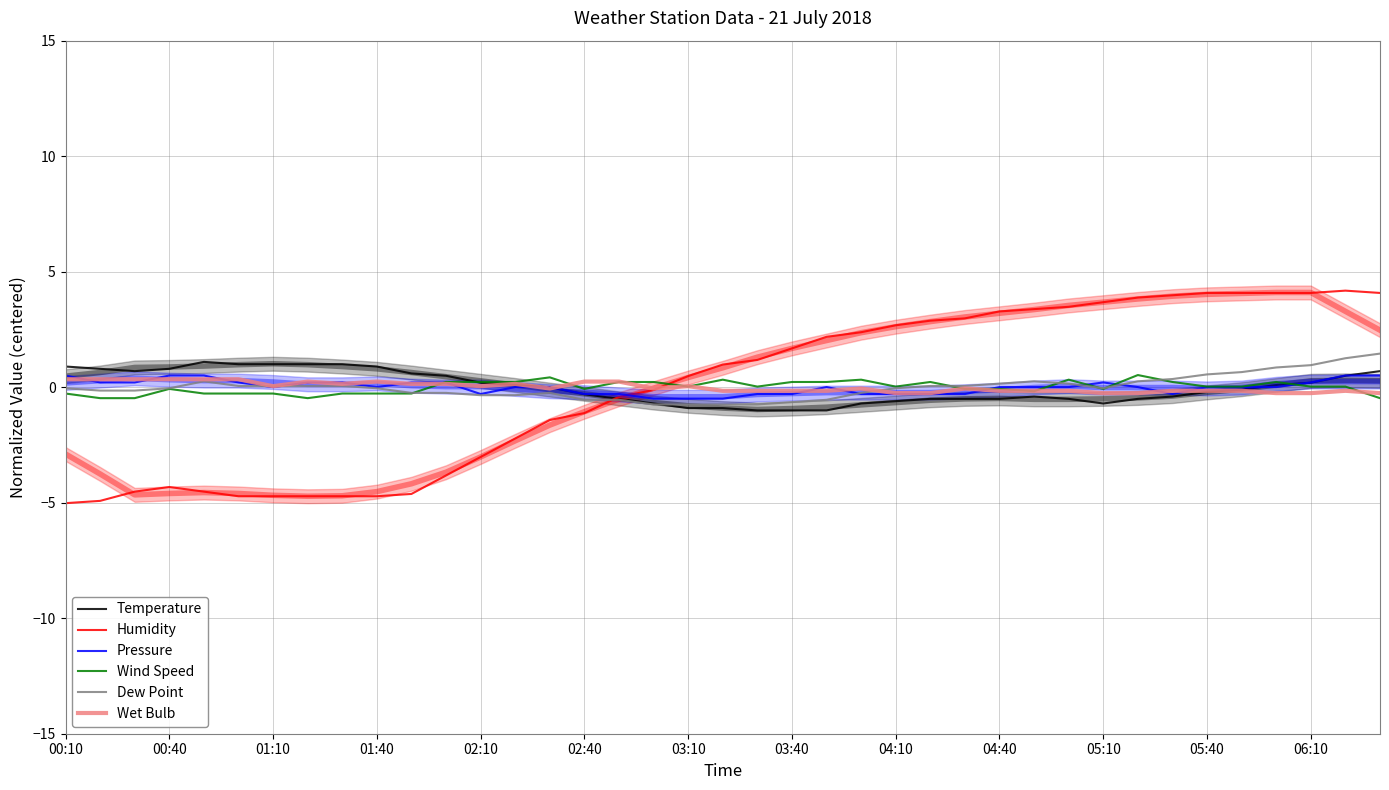

What is the difference between the Temperature values at 03:10 and 05:10?

0.4